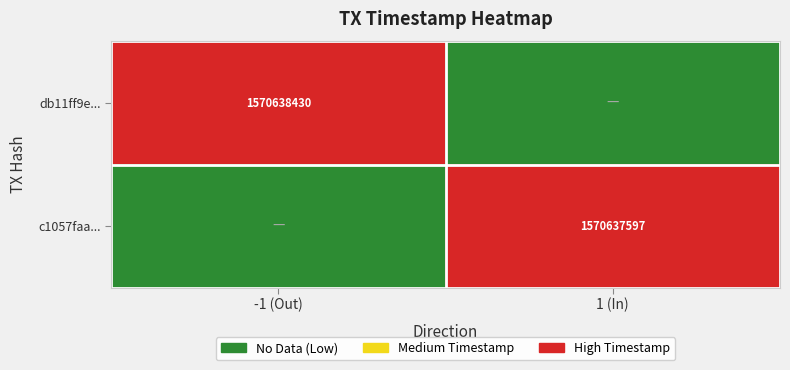

Is it true that c1057faa... equals 1570637597 at 1 (In)?

True